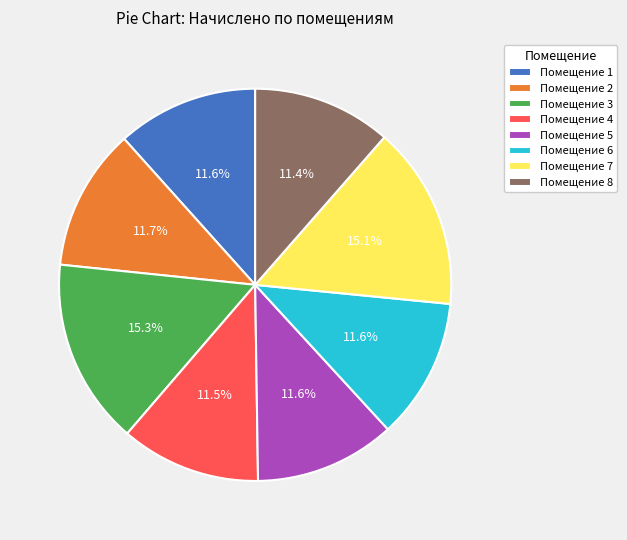

Combined, do Помещение 1 and Помещение 7 account for over 50%?

No